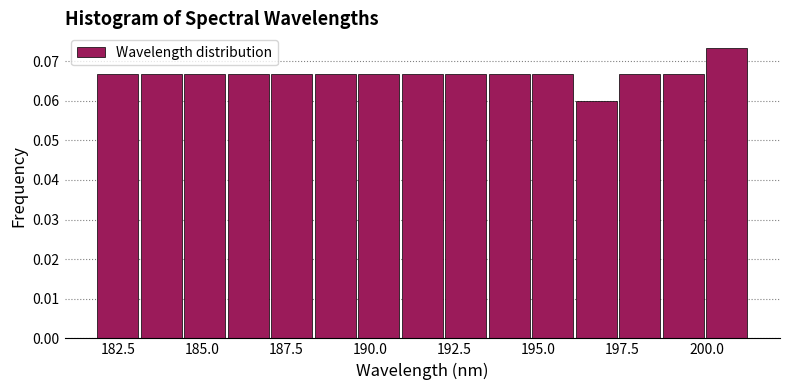

Read against the x-axis, roughly where is the centre of the tallest bar?

200.5